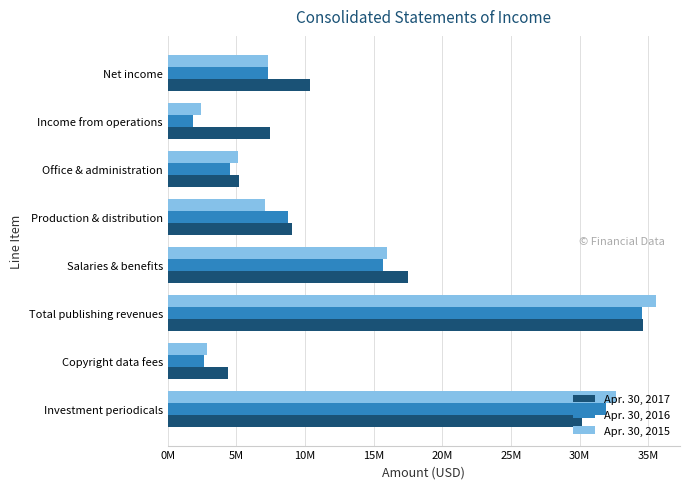

What is the value of the Apr. 30, 2015 bar at the 5th from the left?

7081000